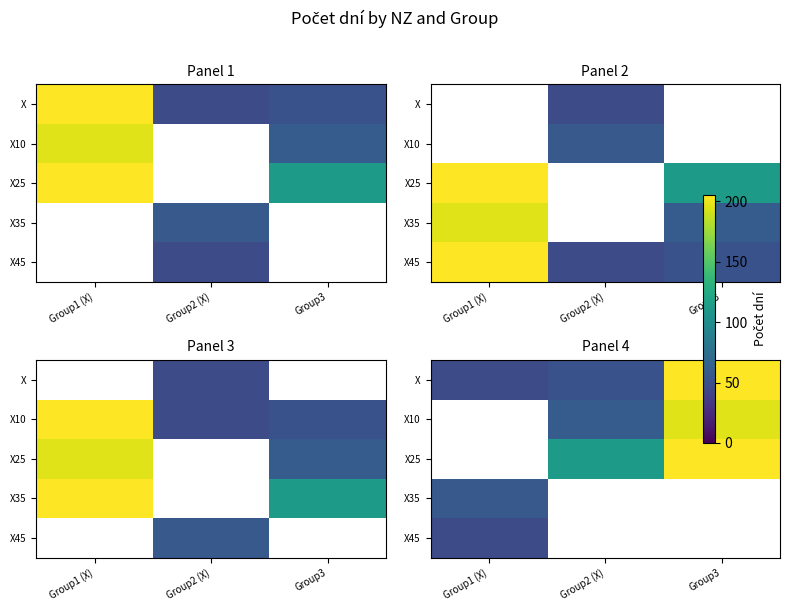

How many categories are shown in the chart?

3